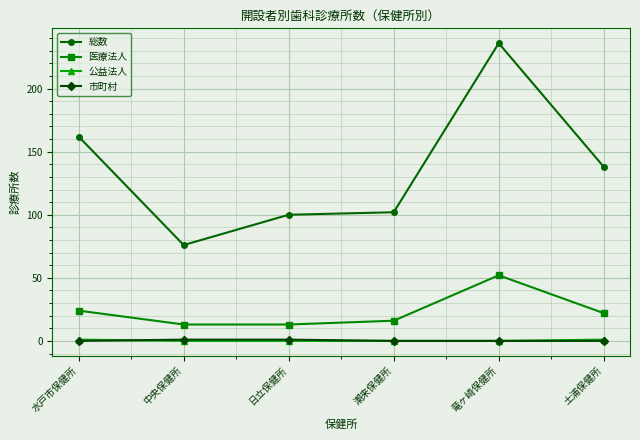

True or false: 総数 and 市町村 intersect in this chart.

False